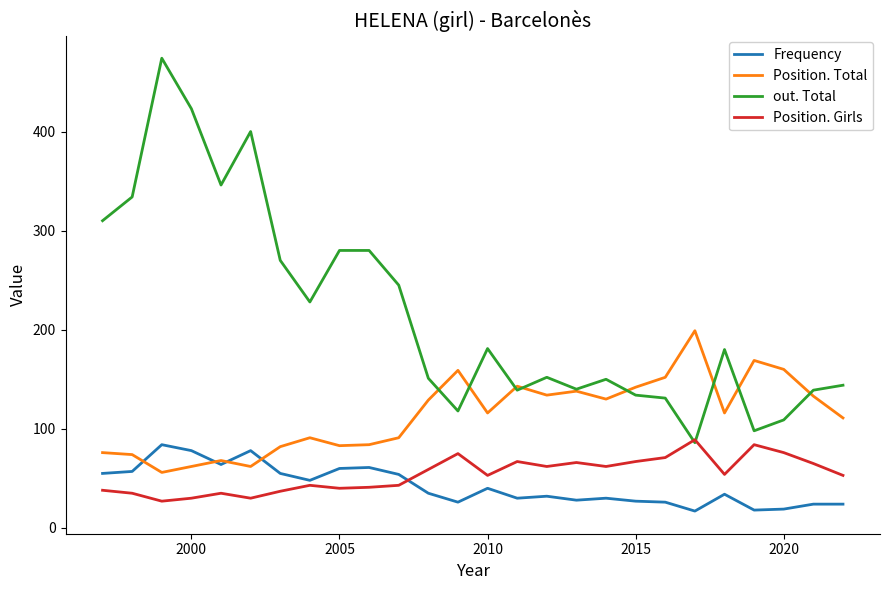

What is the smallest value displayed?

17